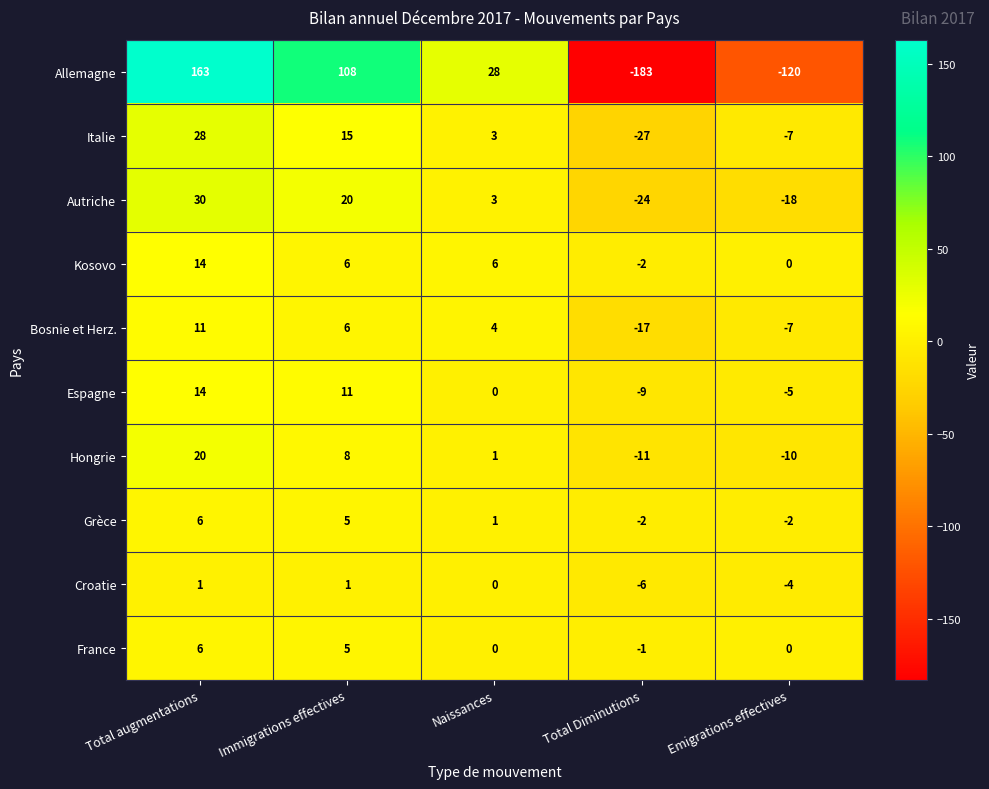

What is the greatest value displayed?

163